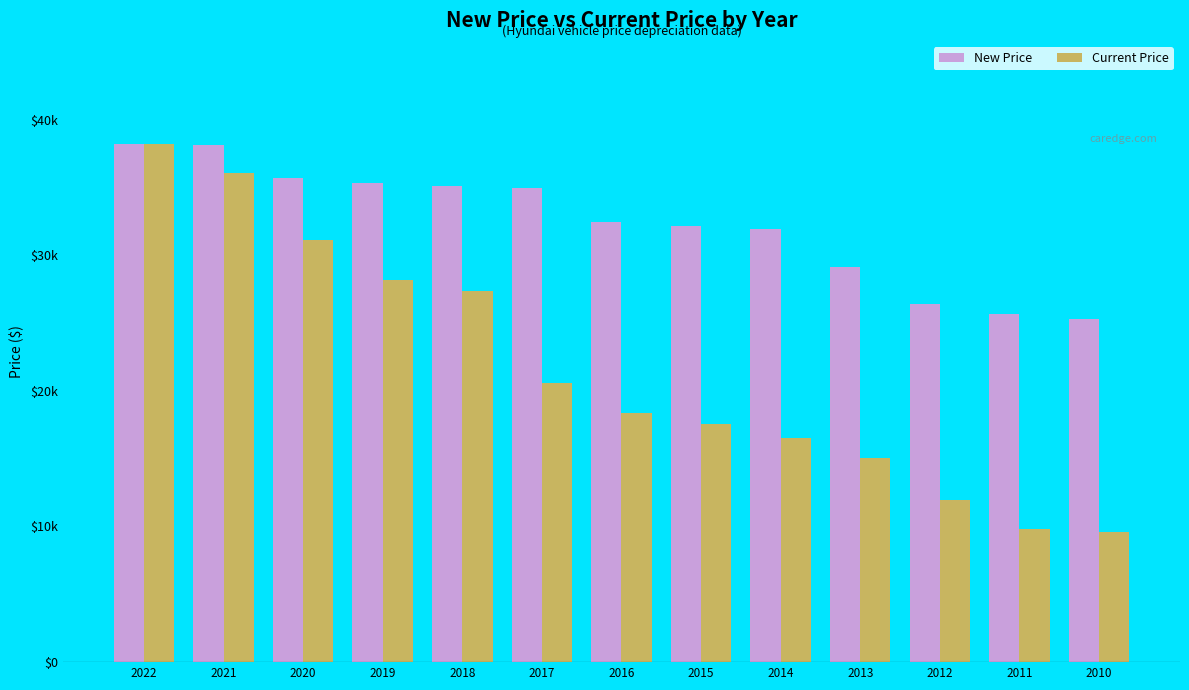

Does the chart contain any negative values?

No